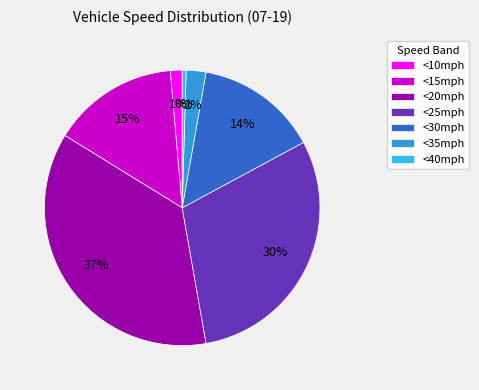

True or false: <25mph accounts for 30% of the total.

True